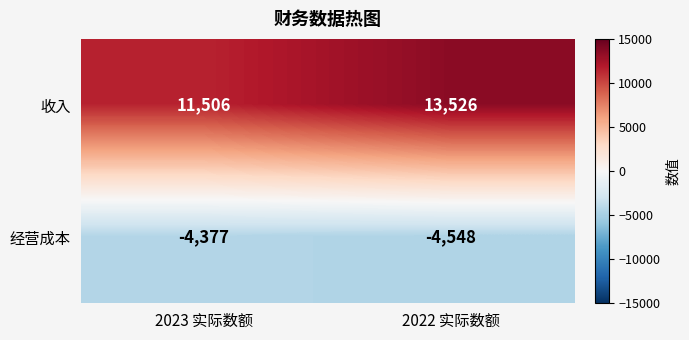

What is the spread (max minus min) of values at 2022 实际数额?

18074